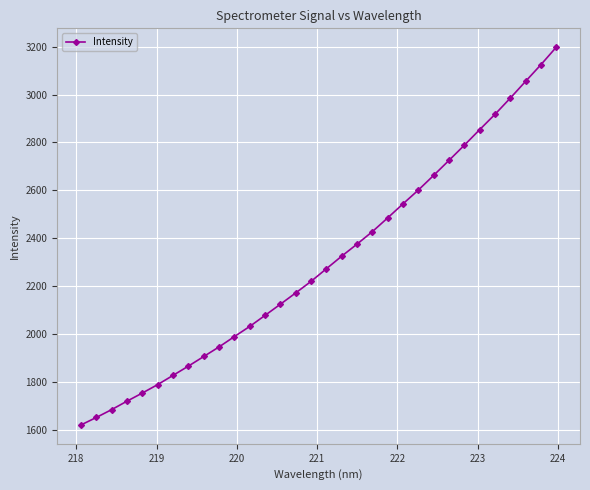

Reading left to right, list all the values displayed in this chart.

1621.2	1652.4	1685.3	1720.5	1754.4	1789.7	1828.1	1866.8	1906.8	1946.9	1990.0	2032.5	2078.5	2125.1	2172.3	2220.5	2273.1	2325.7	2376.0	2428.0	2485.4	2544.1	2601.6	2662.8	2725.3	2788.5	2853.4	2917.3	2985.1	3055.1	3124.5	3197.3